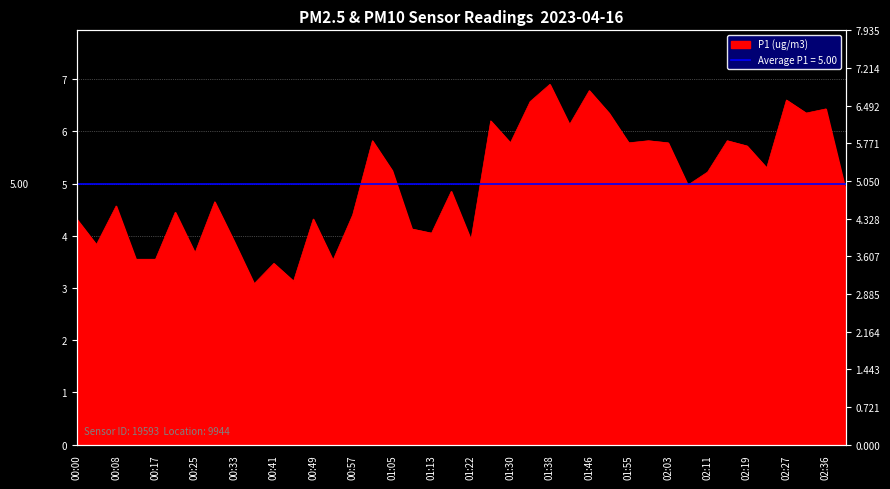

Where is the first local minimum?

00:04